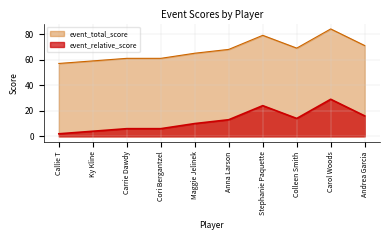

At which label does event_total_score first exceed 68?

Stephanie Paquette